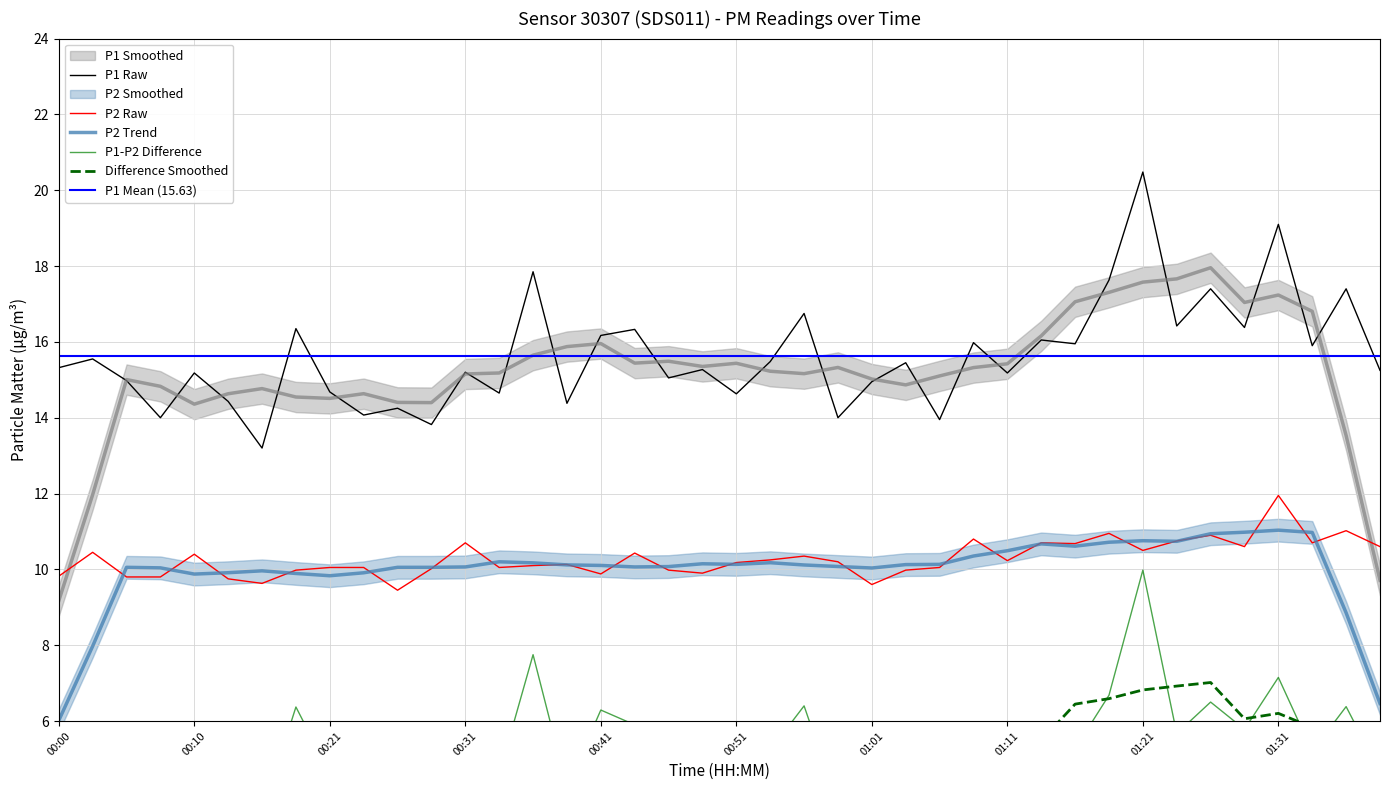

True or false: P1 and P2 cross at least once.

False